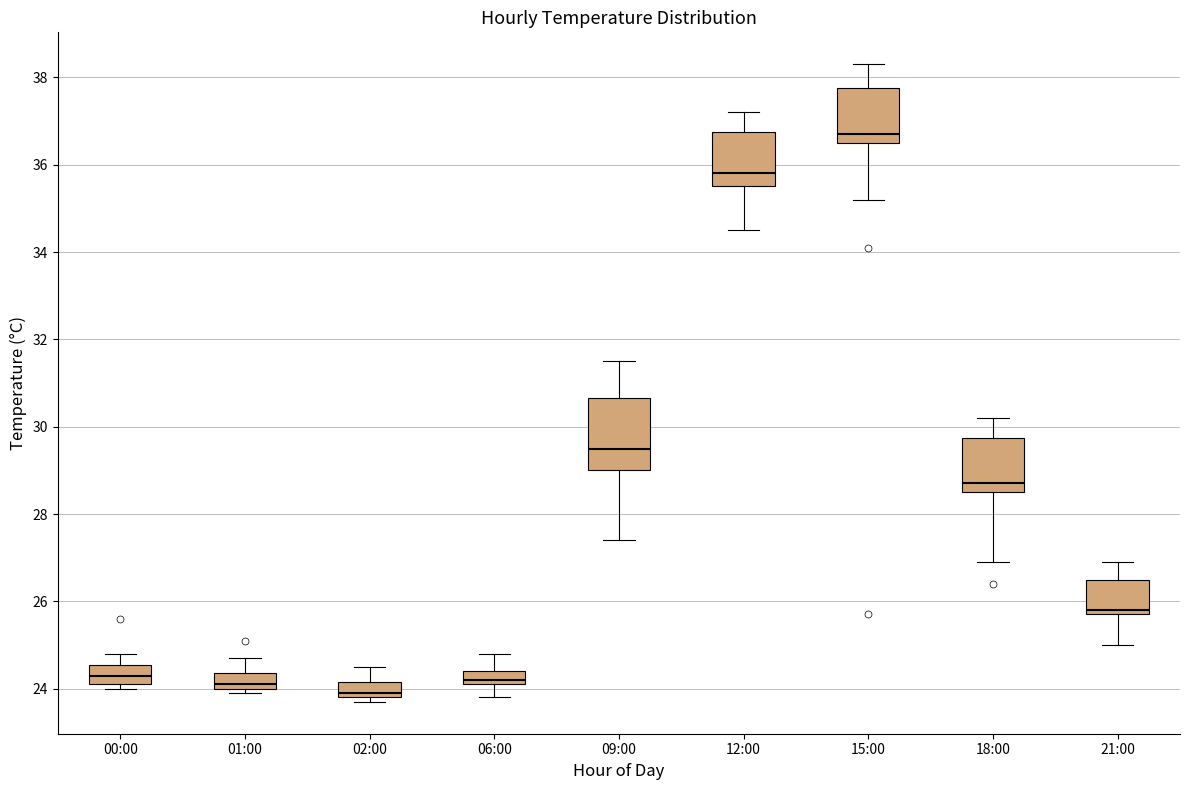

Which box's median line is the lowest?

02:00